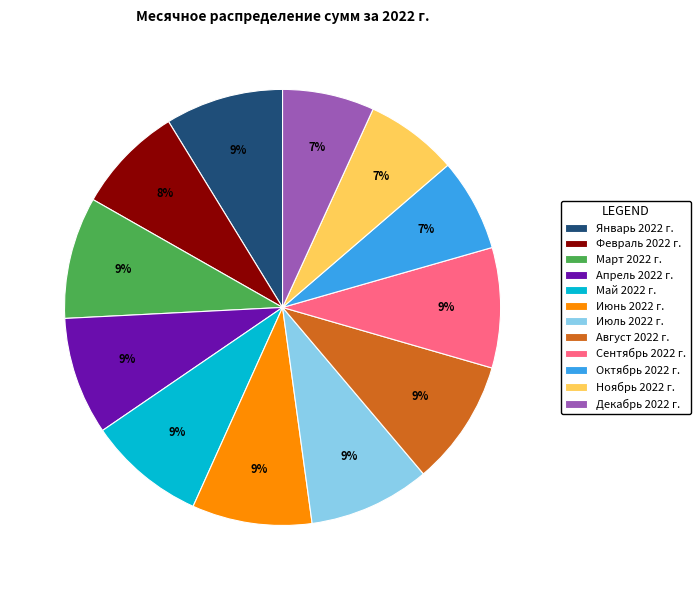

Is Октябрь 2022 г. the majority of the pie?

No